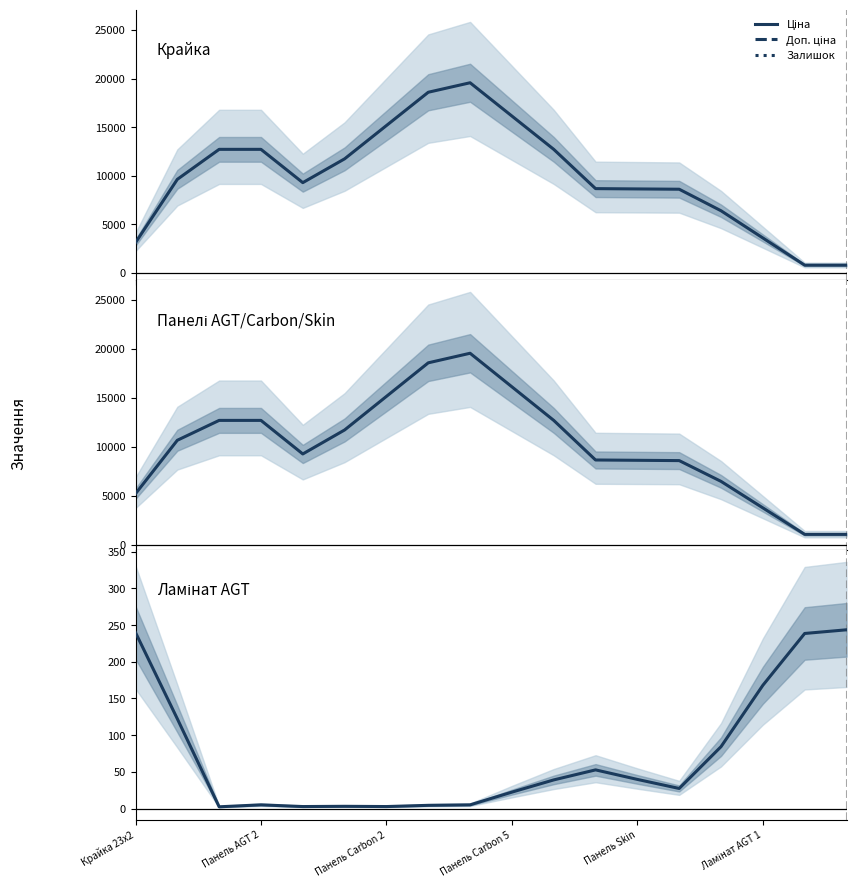

At which category is the sum across all series the highest?

8